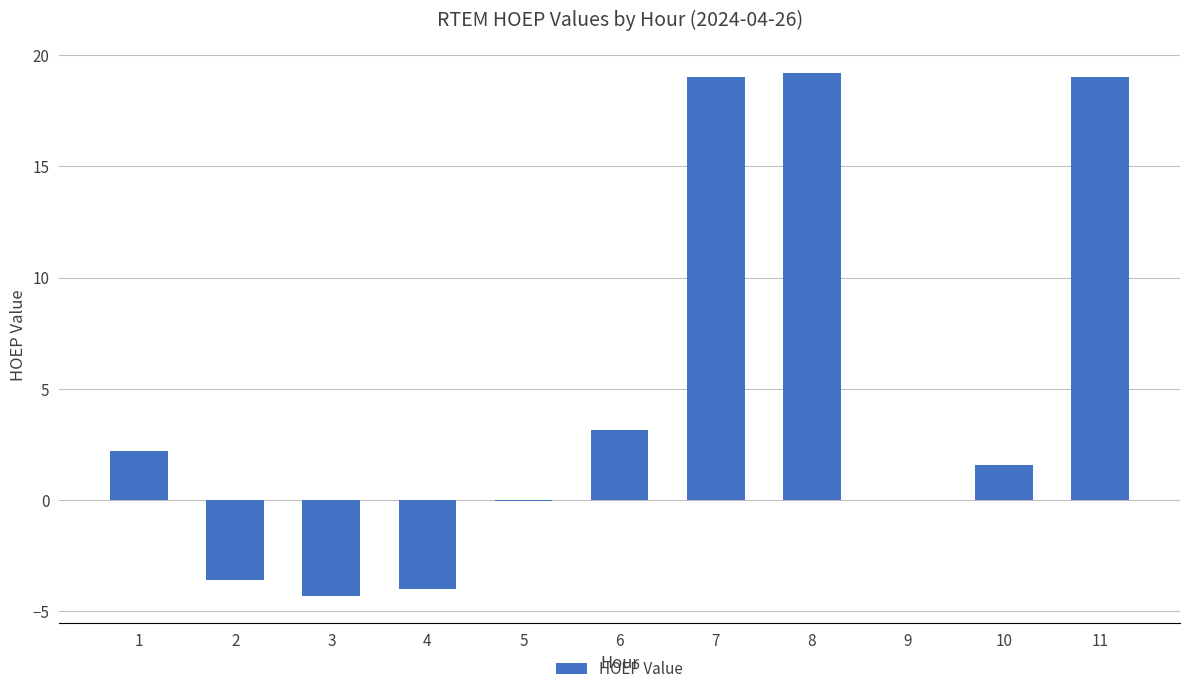

Which has a higher value, 8 or 4?

8